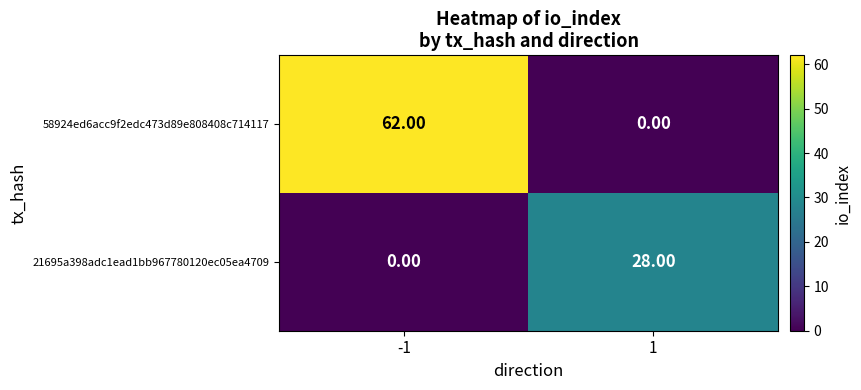

Which series has the largest total across all categories?

58924ed6acc9f2edc473d89e808408c714117